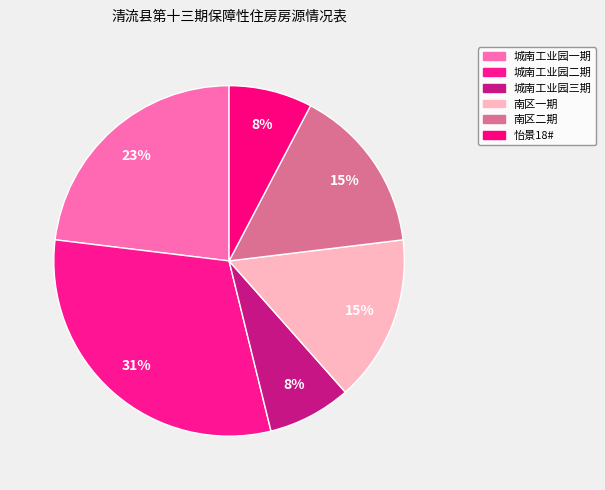

Approximately how many times larger is the value at 城南工业园一期 compared to 城南工业园二期?

0.8